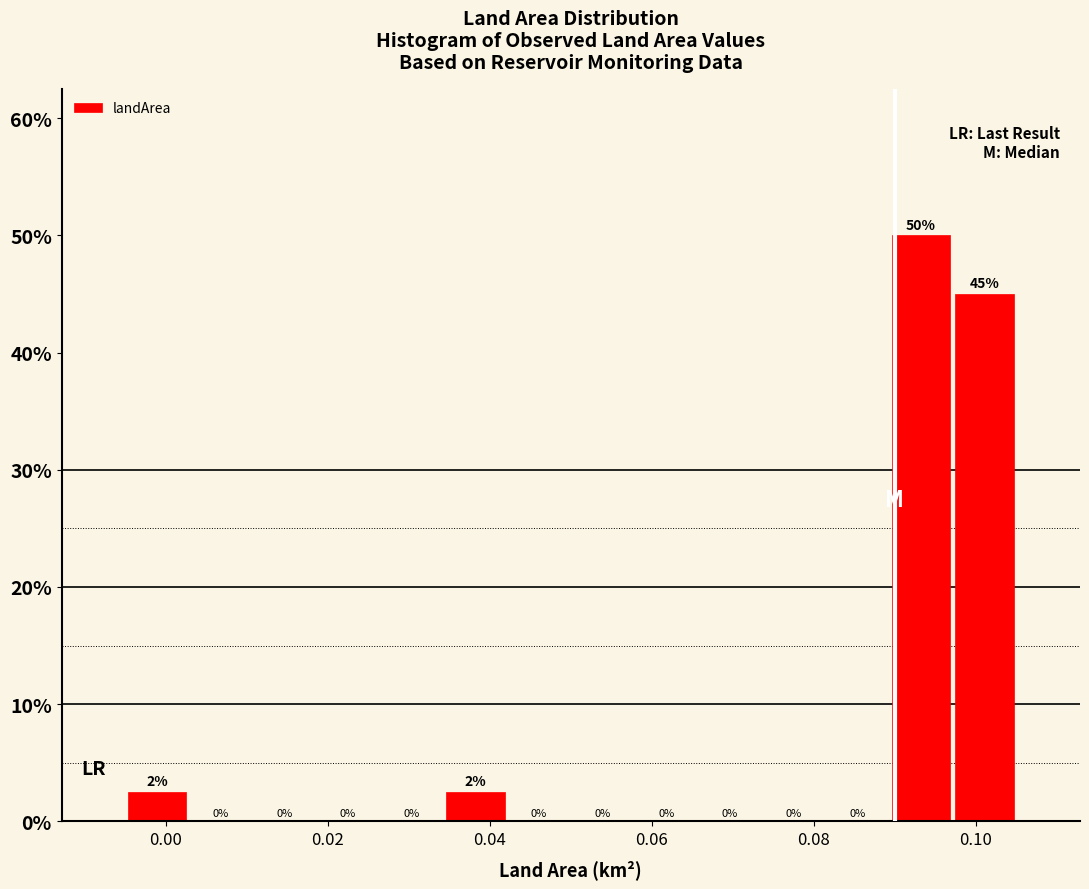

Read against the x-axis, roughly where is the centre of the tallest bar?

0.094